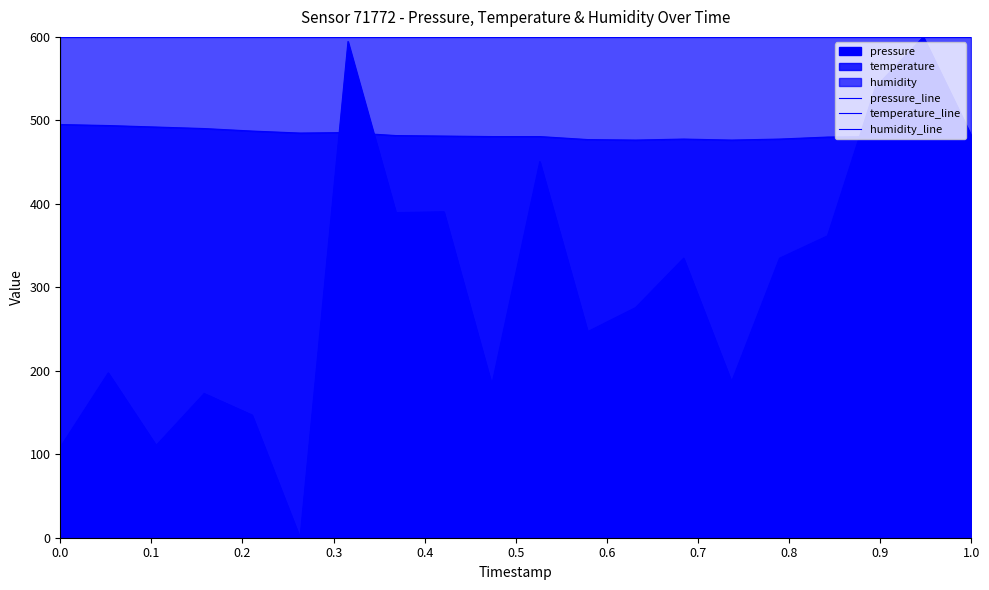

Rank the series by their average value, from highest to lowest.

humidity_line, temperature_line, pressure_line